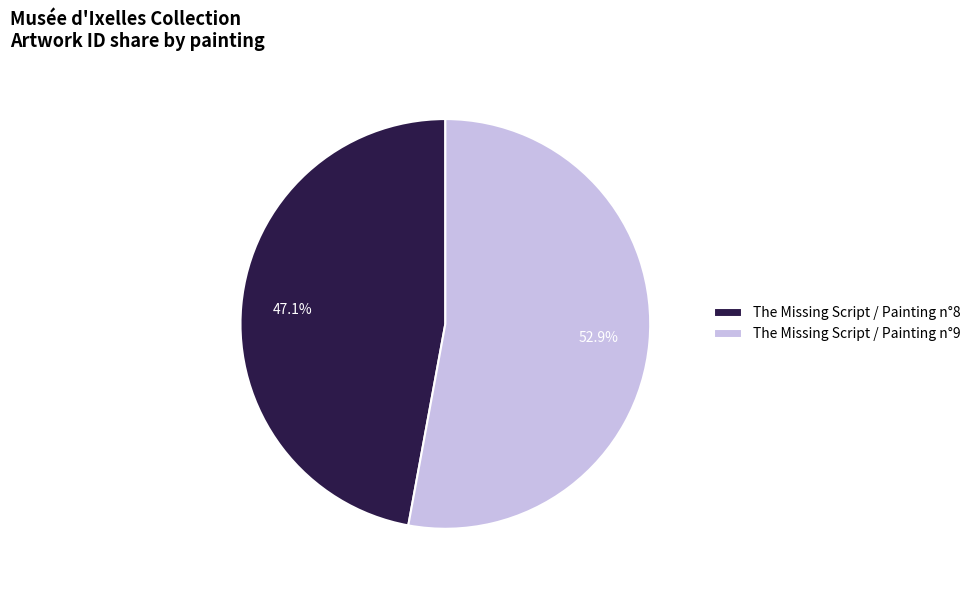

The The Missing Script / Painting n°8 slice represents 59% of the pie. True or false?

False